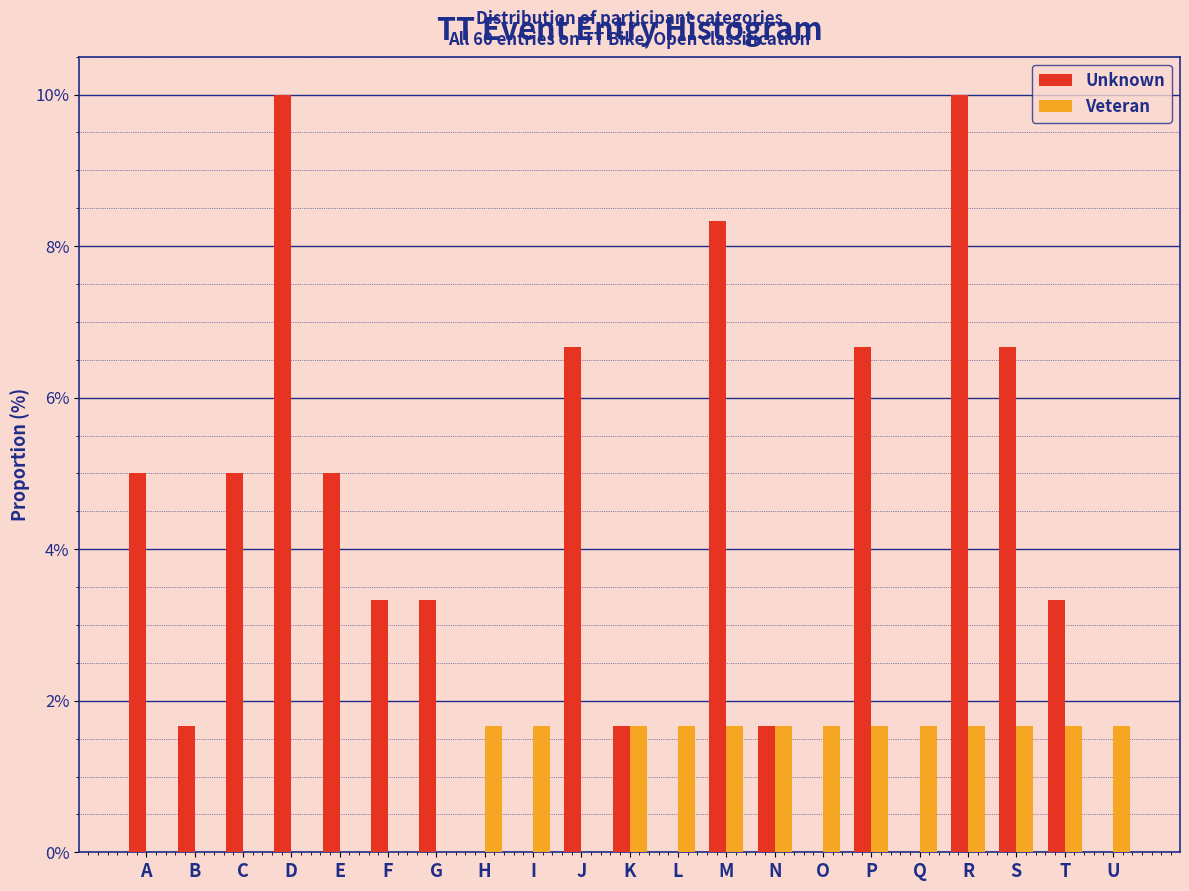

What is the maximum value for Veteran?

1.7